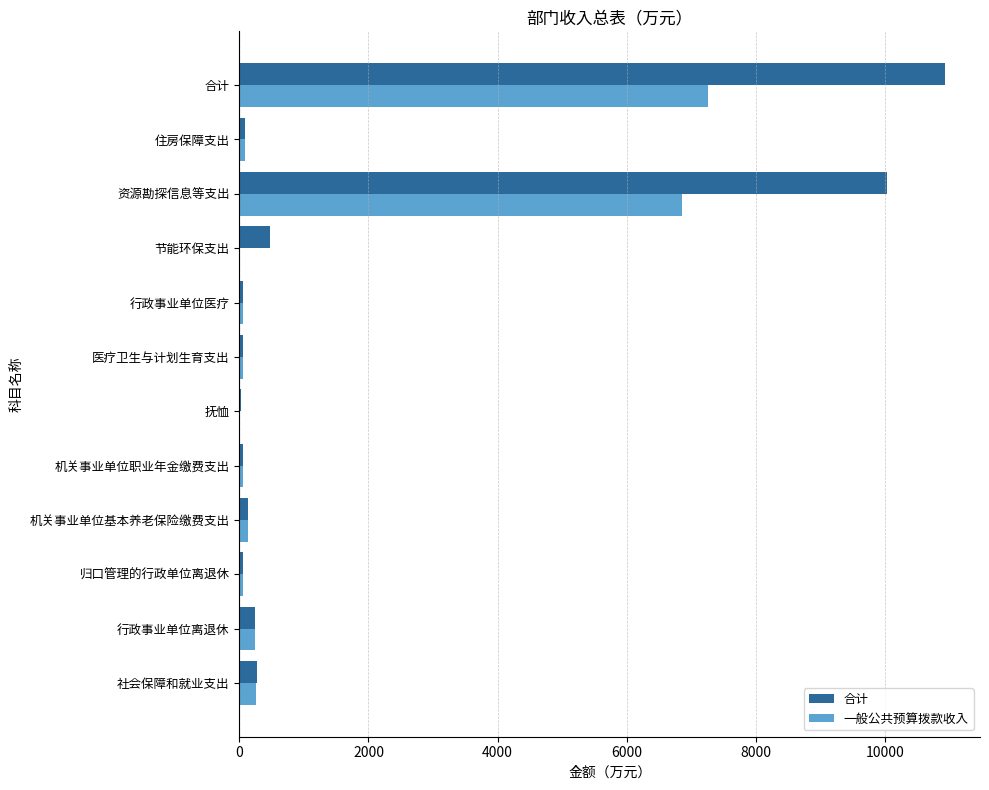

The 合计 series shows 16447.2 at 合计. True or false?

False